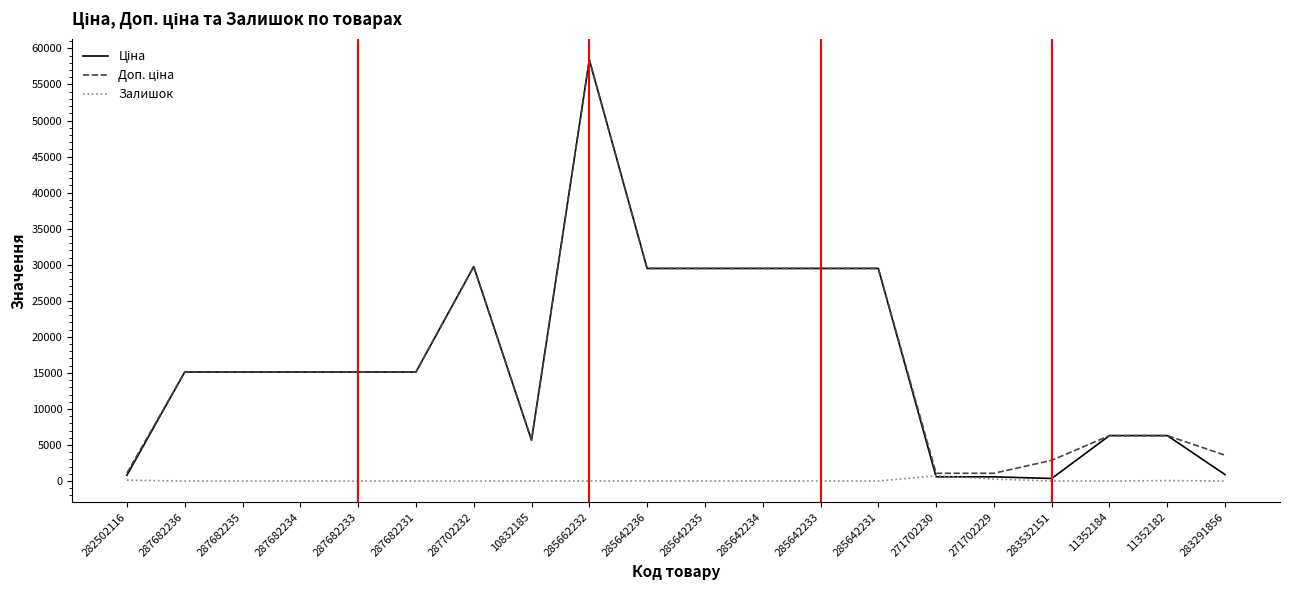

What is the maximum value shown in the chart?

58426.5